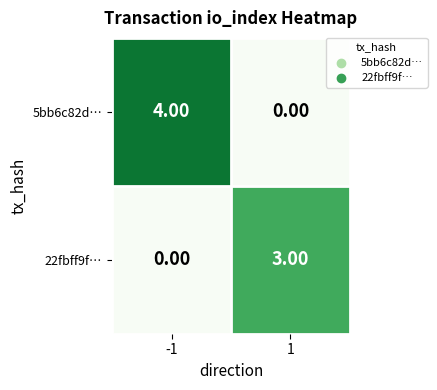

Which series has the widest spread of values?

5bb6c82d…